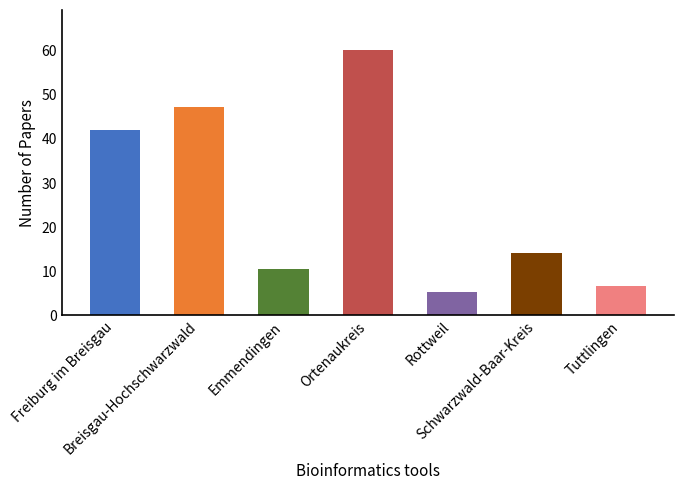

What is the smallest value displayed?

5.3